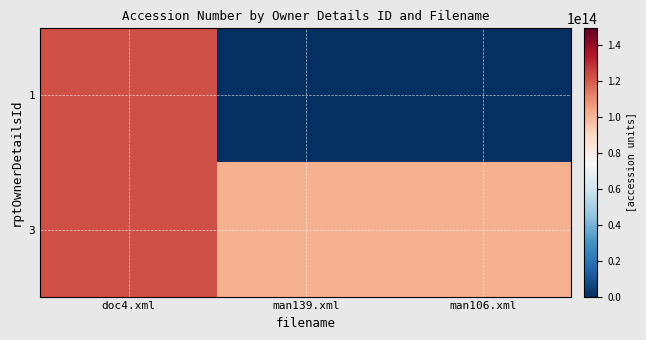

Rank the series by their maximum value, from lowest to highest.

3, 1